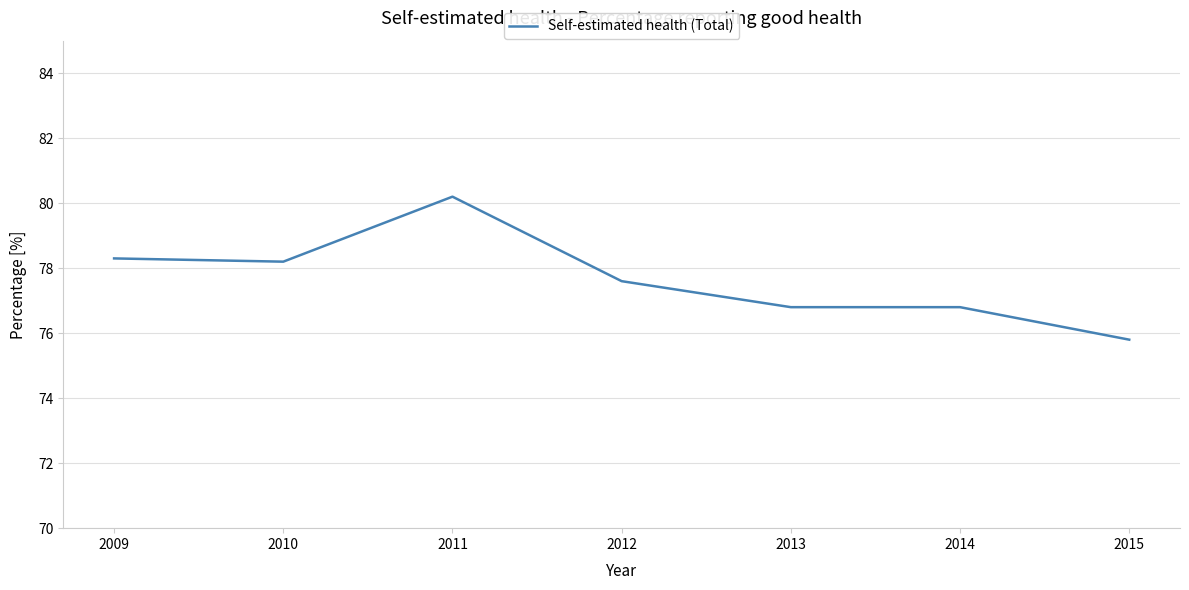

The value at 2011 is 108.7. True or false?

False